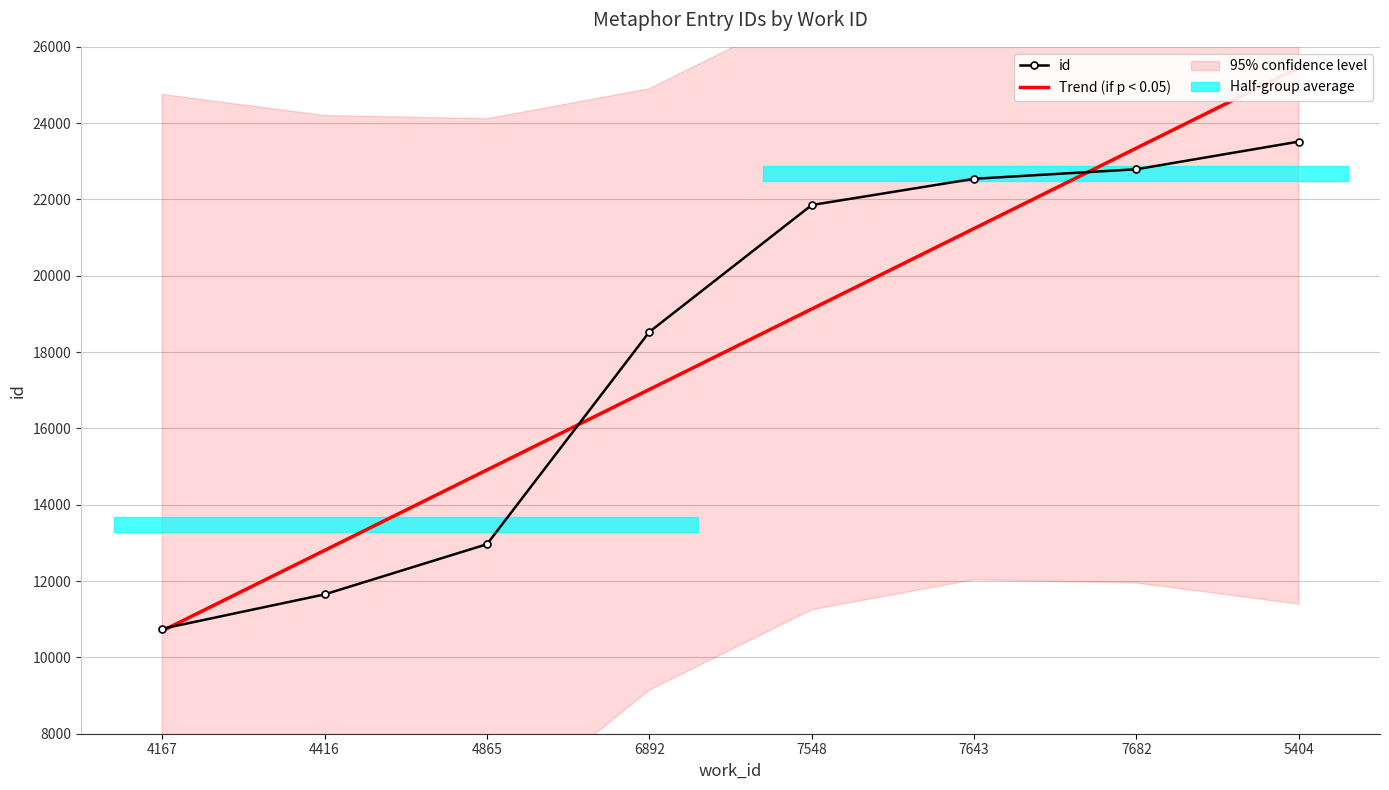

Which category has the highest value in the Trend (if p < 0.05) series?

5404